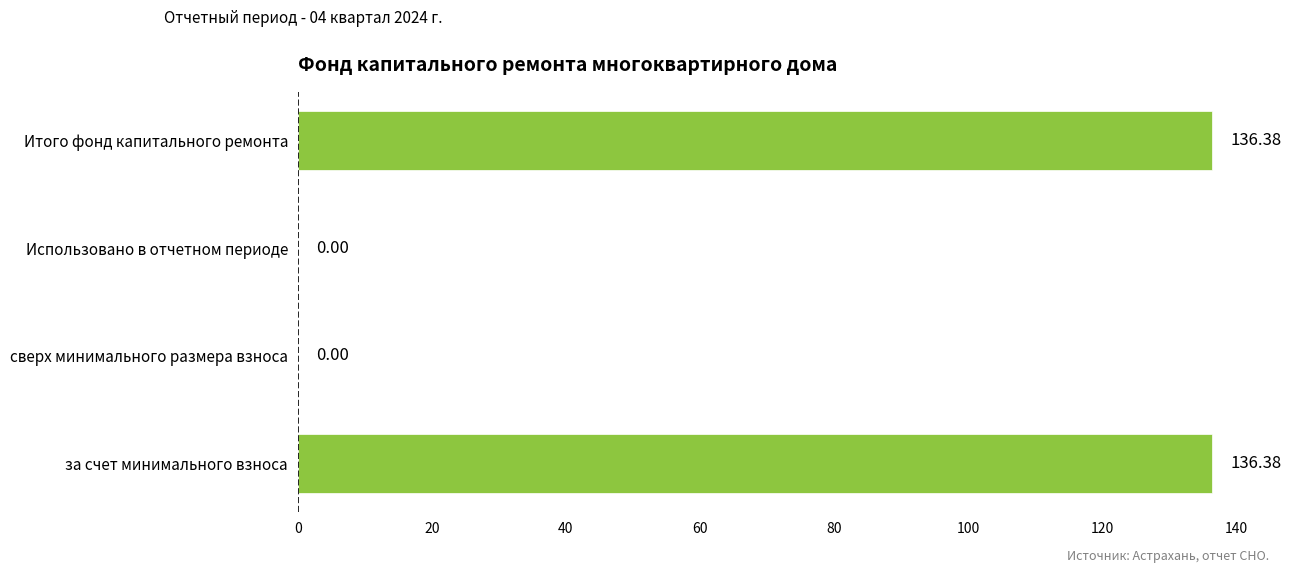

Between Итого фонд капитального ремонта and Использовано в отчетном периоде, which is larger?

Итого фонд капитального ремонта